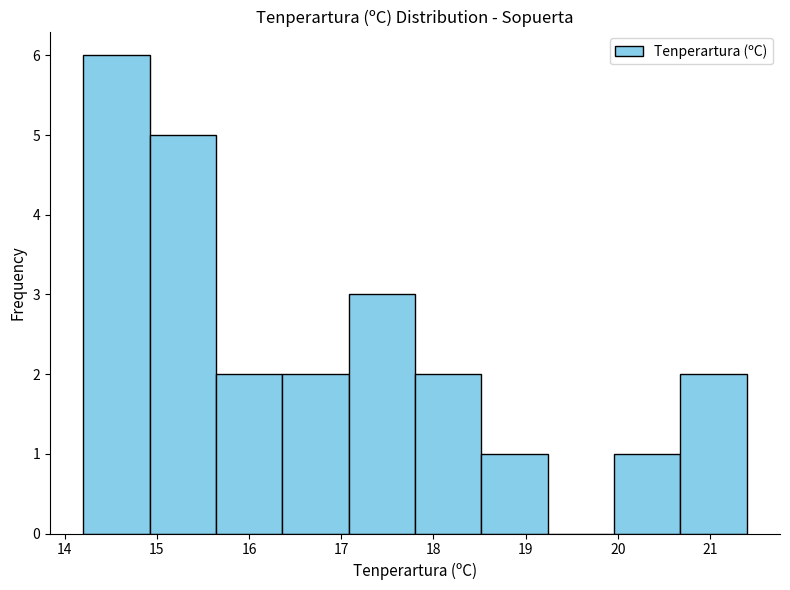

Reading left to right, list every bar in this chart as the range it spans on the x-axis followed by its height. Neither the bar edges nor the heights are printed on the chart, so give them approximately, as read against the axes.

14.20 to 14.92: 6
14.92 to 15.64: 5
15.64 to 16.36: 2
16.36 to 17.08: 2
17.08 to 17.80: 3
17.80 to 18.52: 2
18.52 to 19.24: 1
19.24 to 19.96: 0
19.96 to 20.68: 1
20.68 to 21.40: 2